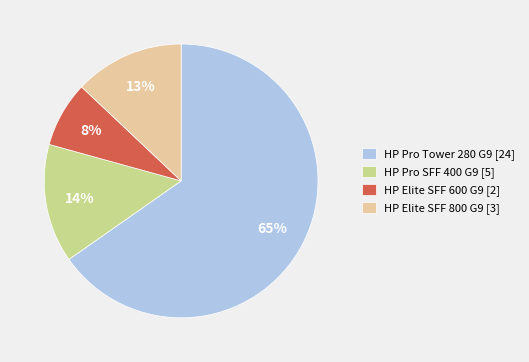

Between HP Elite SFF 600 G9 [2] and HP Pro SFF 400 G9 [5], which is larger?

HP Pro SFF 400 G9 [5]